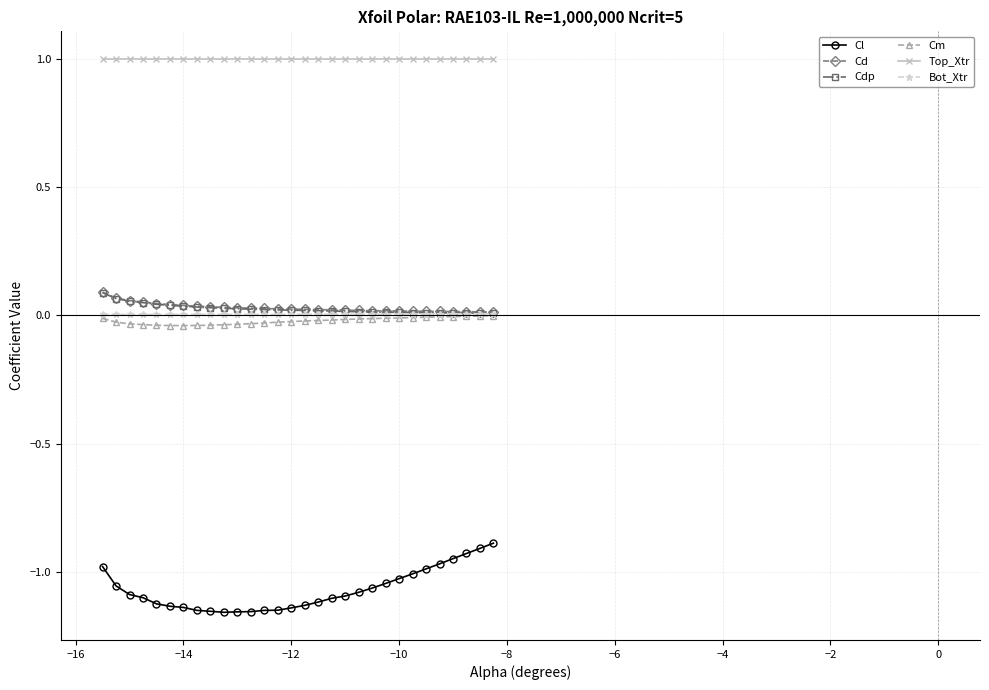

True or false: Top_Xtr and Cl intersect in this chart.

False